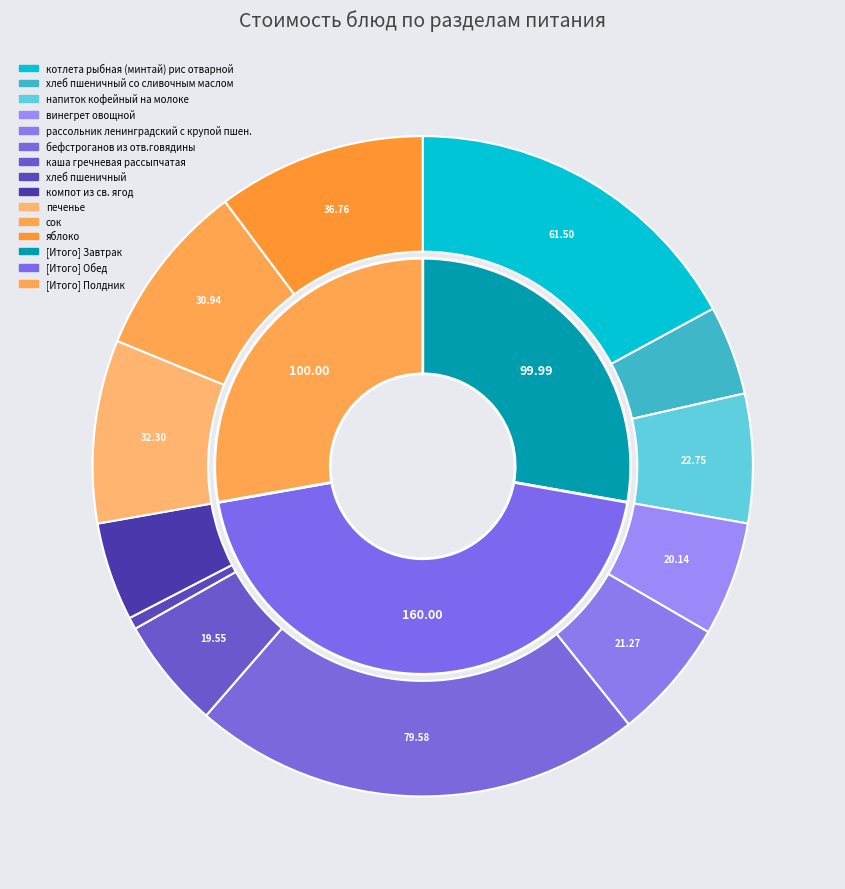

What is the largest slice in the pie chart?

бефстроганов из отв.говядины